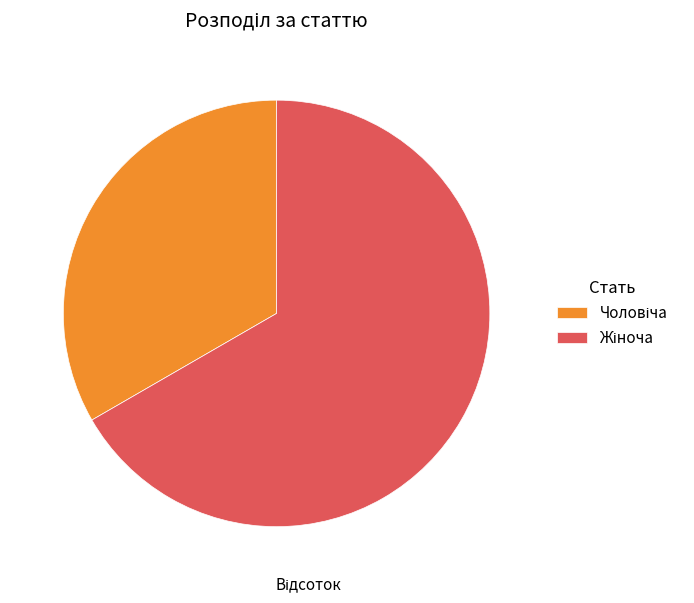

Is there a majority slice in this chart?

Yes